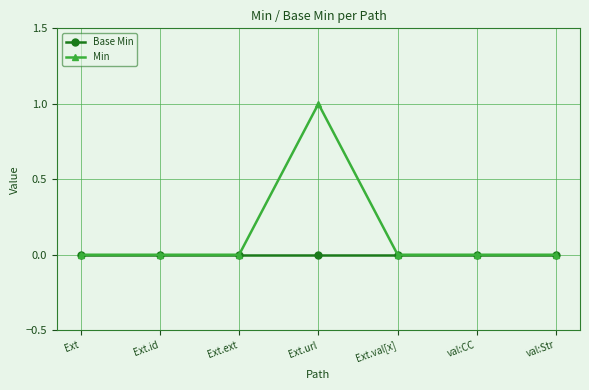

What position from the left is Ext?

1